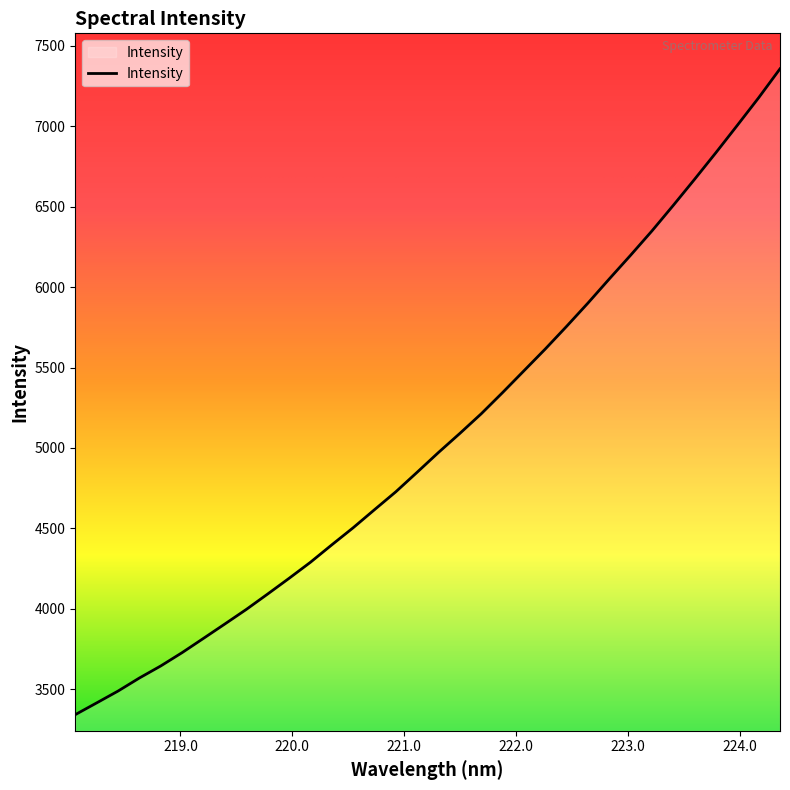

What is the greatest value displayed?

7357.2